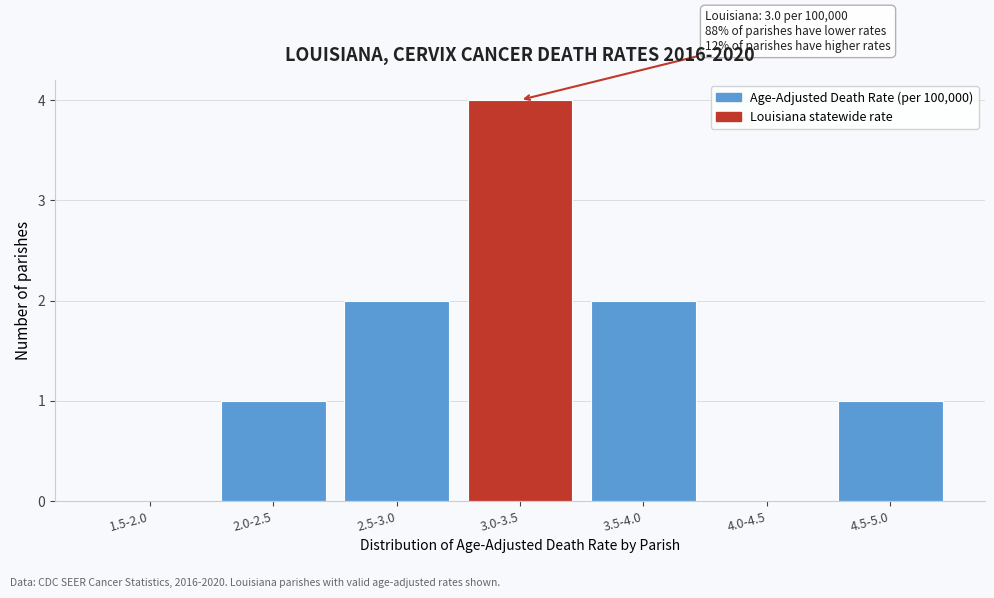

Reading left to right, transcribe all the data shown in this chart.

1.5-2.0=0	2.0-2.5=1	2.5-3.0=2	3.0-3.5=4	3.5-4.0=2	4.0-4.5=0	4.5-5.0=1